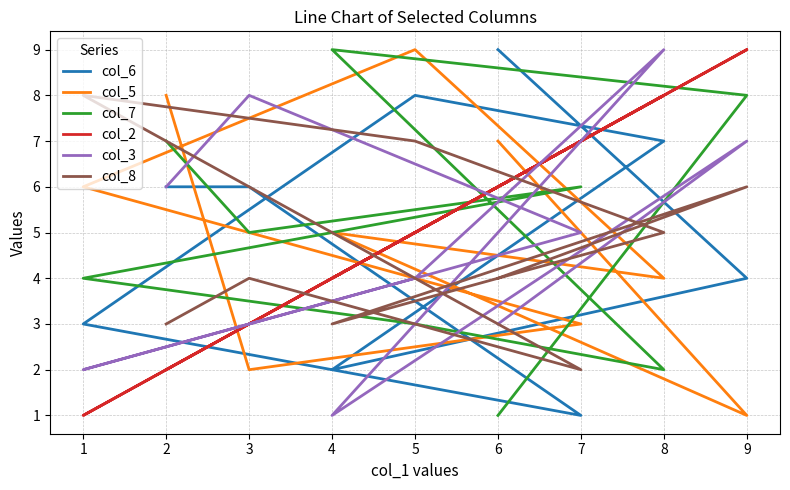

The col_5 series shows 11 at 2. True or false?

False